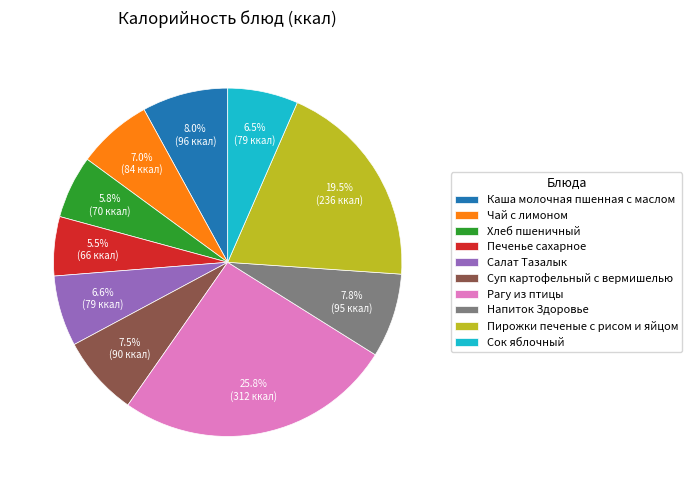

Does Печенье сахарное represent more than half of the total?

No